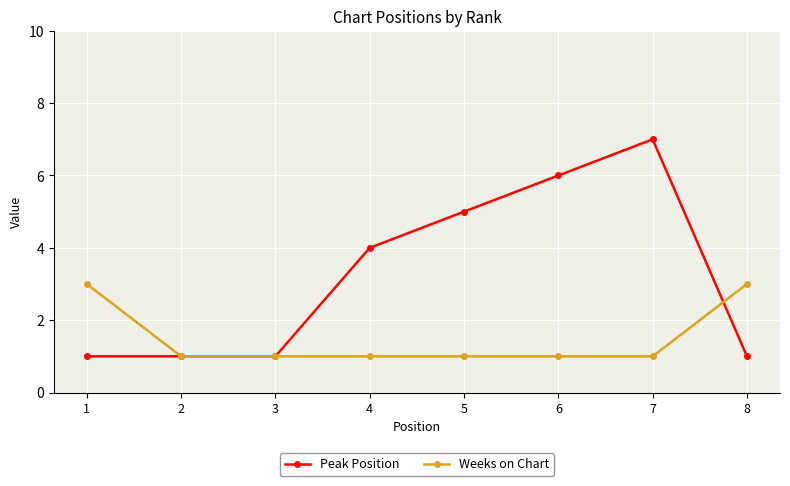

Which series has the widest spread of values?

Peak Position